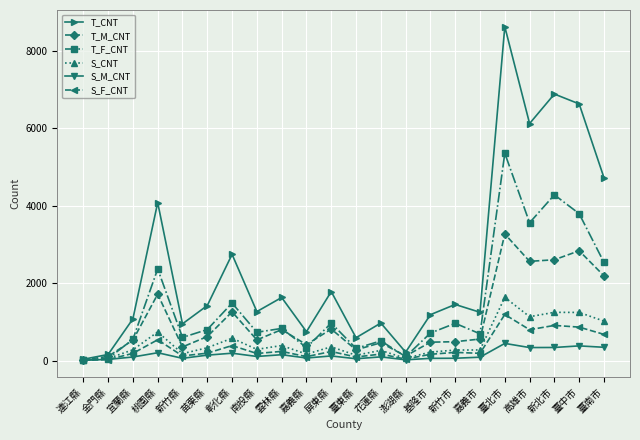

What is the total value across all series at 桃園縣?

9640